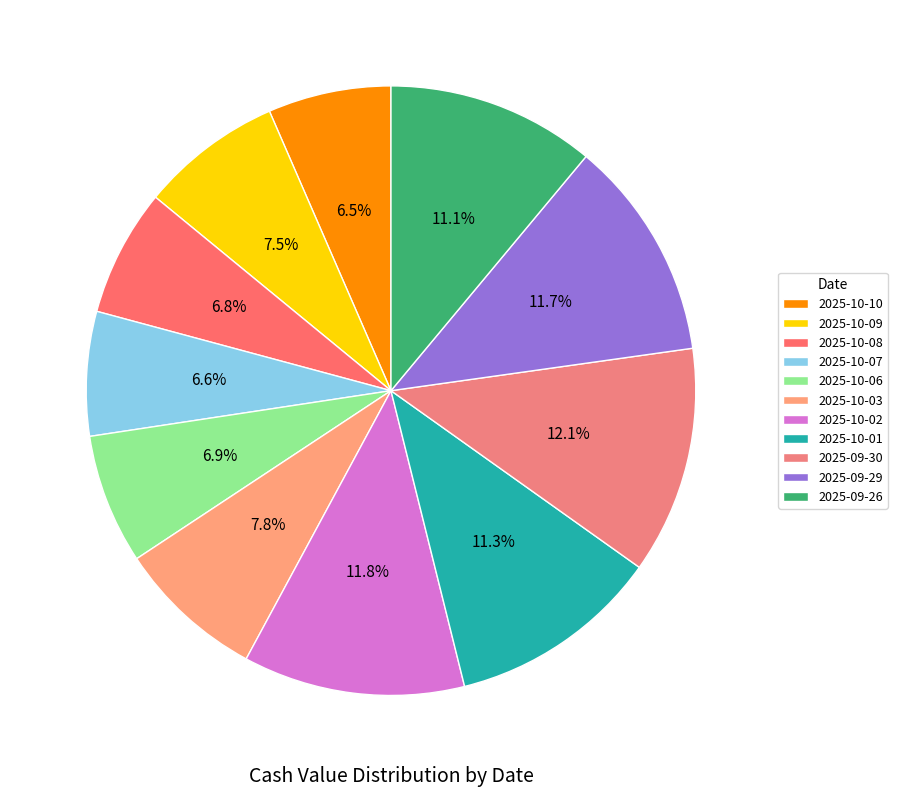

True or false: 2025-10-10 accounts for 1% of the total.

False